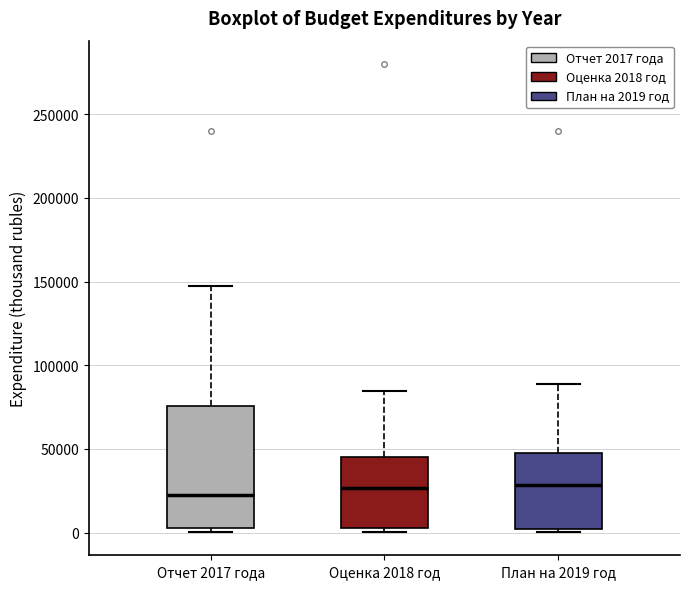

Reading left to right, read every box against the y-axis: the position of its median line, the range the box covers, and the ends of its whiskers. The values are not printed on the chart, so give them approximately, as read against the axis.

Отчет 2017 года: median 20000, box 5000 to 75000, whiskers 0 to 145000
Оценка 2018 год: median 25000, box 5000 to 45000, whiskers 0 to 85000
План на 2019 год: median 30000, box 0 to 45000, whiskers 0 (just below the box's lower edge) to 90000